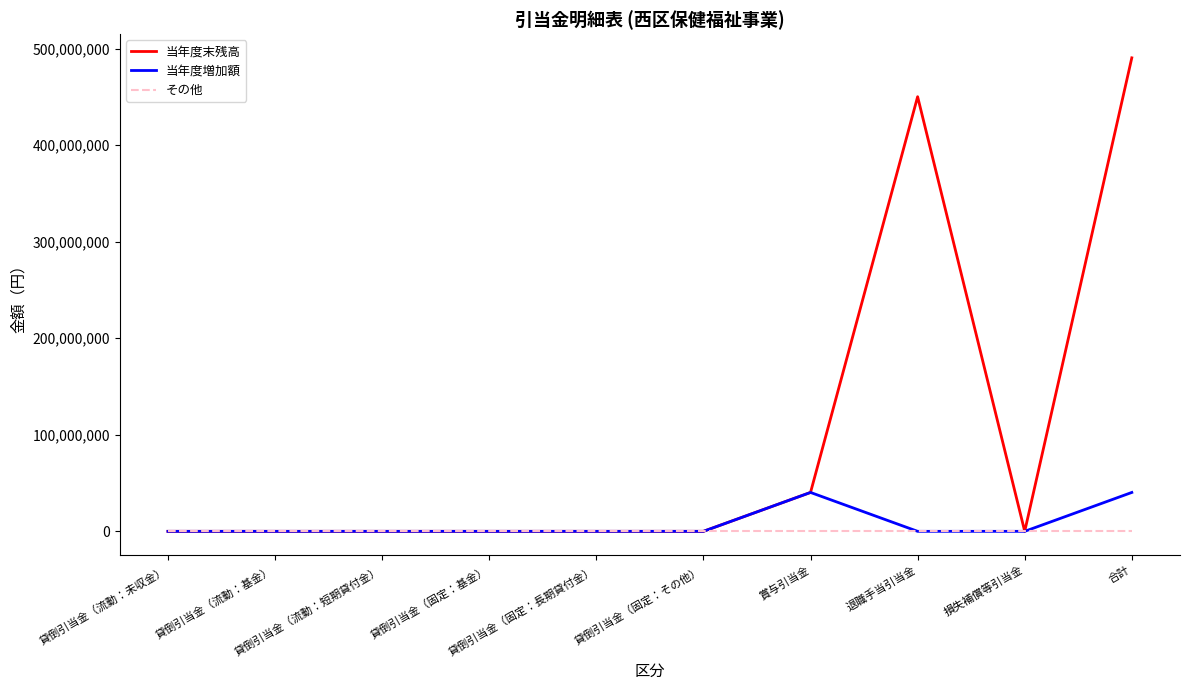

Rank the series by their maximum value, from highest to lowest.

当年度末残高, 当年度増加額, その他